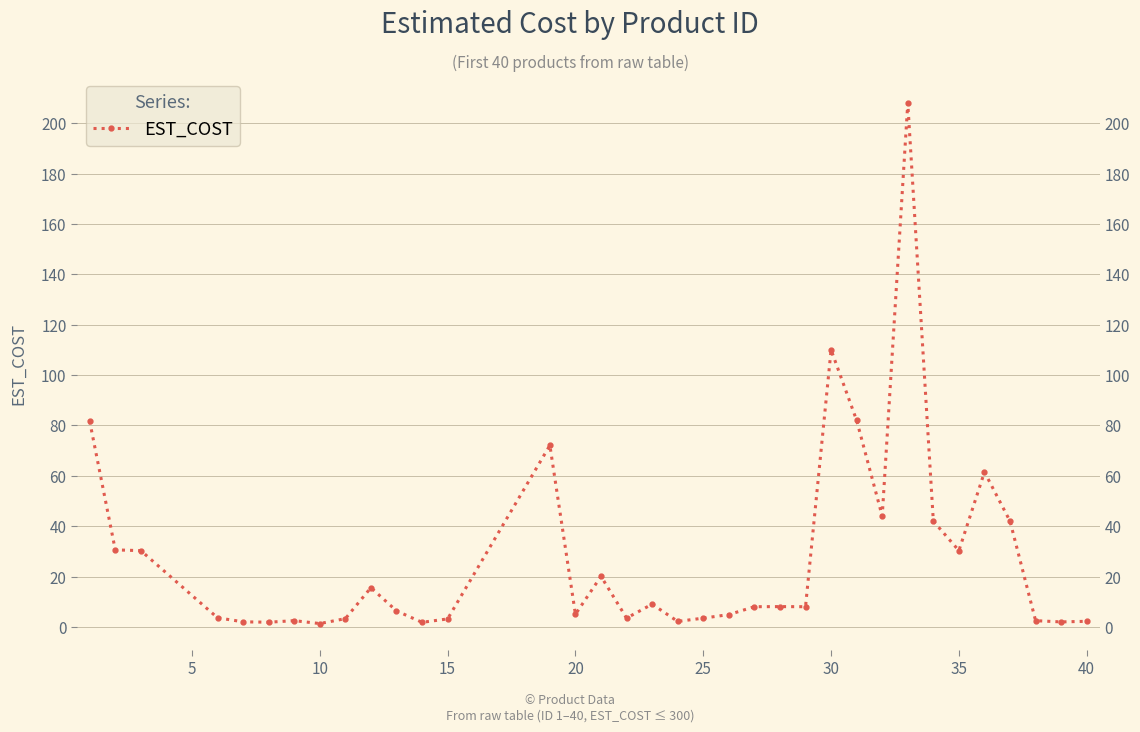

Reading left to right, extract all data points from this chart.

81.6	30.6	30.3	3.6	2.0	1.9	2.5	1.4	3.3	15.6	6.4	1.8	3.2	72.1	5.0	20.1	3.5	9.0	2.2	3.5	4.9	8.0	8.1	8.0	110.0	82.0	44.0	208.0	42.0	30.3	61.5	42.0	2.5	2.0	2.2